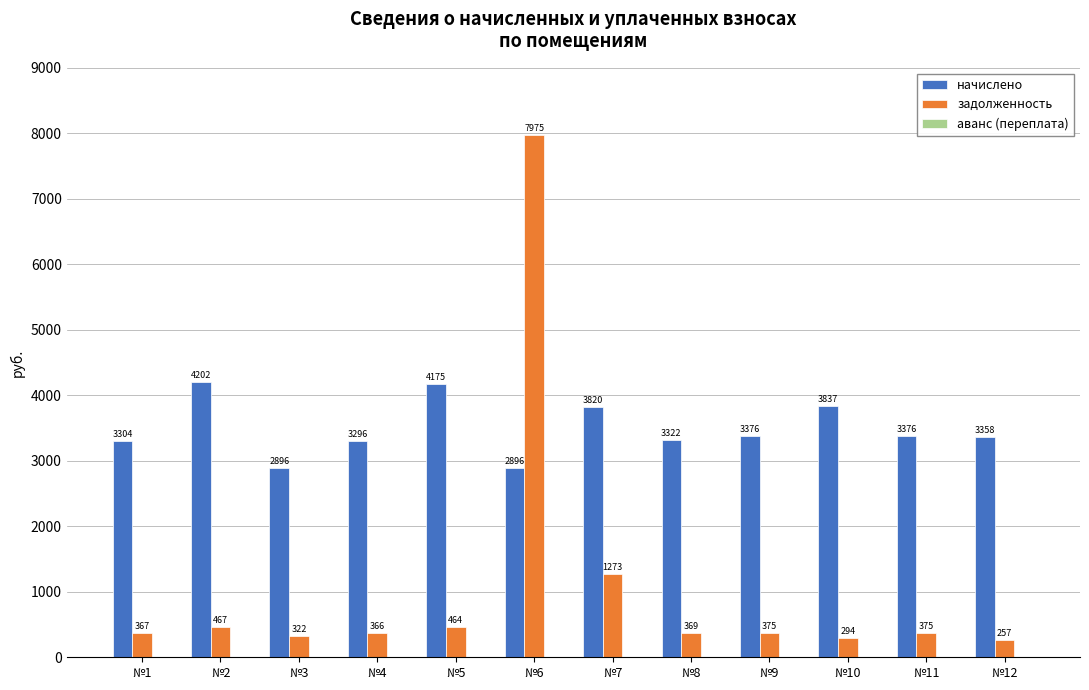

What is the difference between the maximum and minimum values in the начислено series?

1305.8